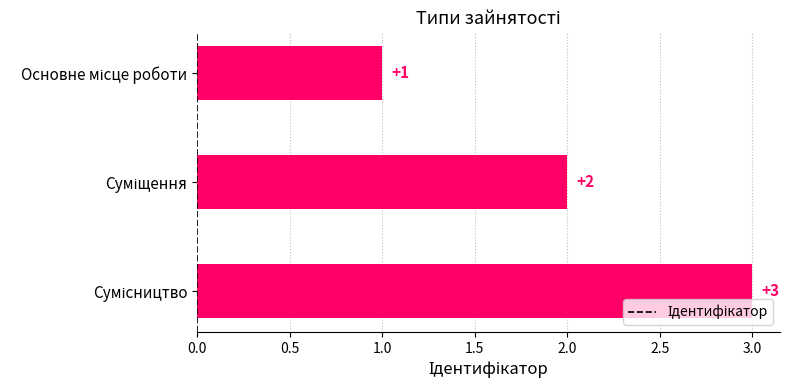

What is the sum of all values?

6